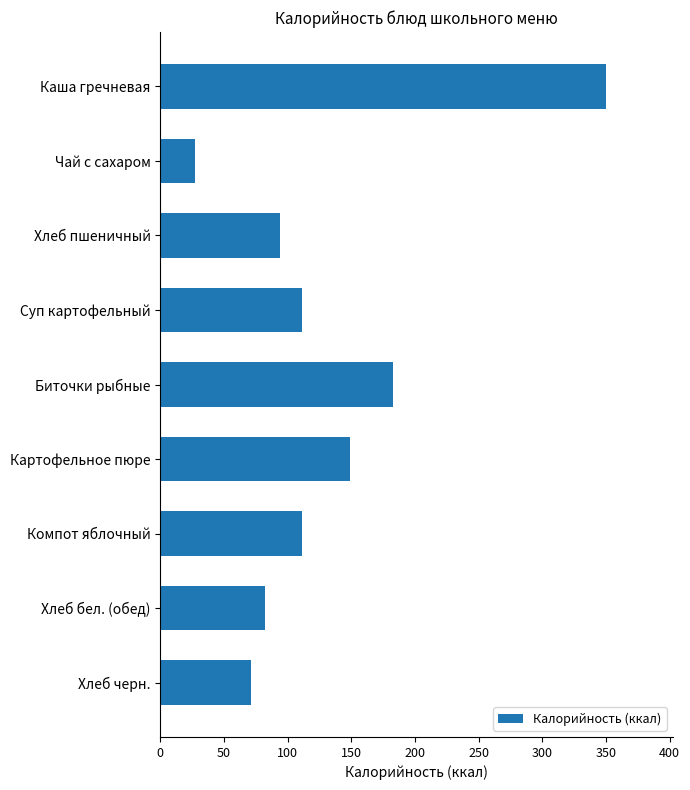

What is the maximum value shown in the chart?

350